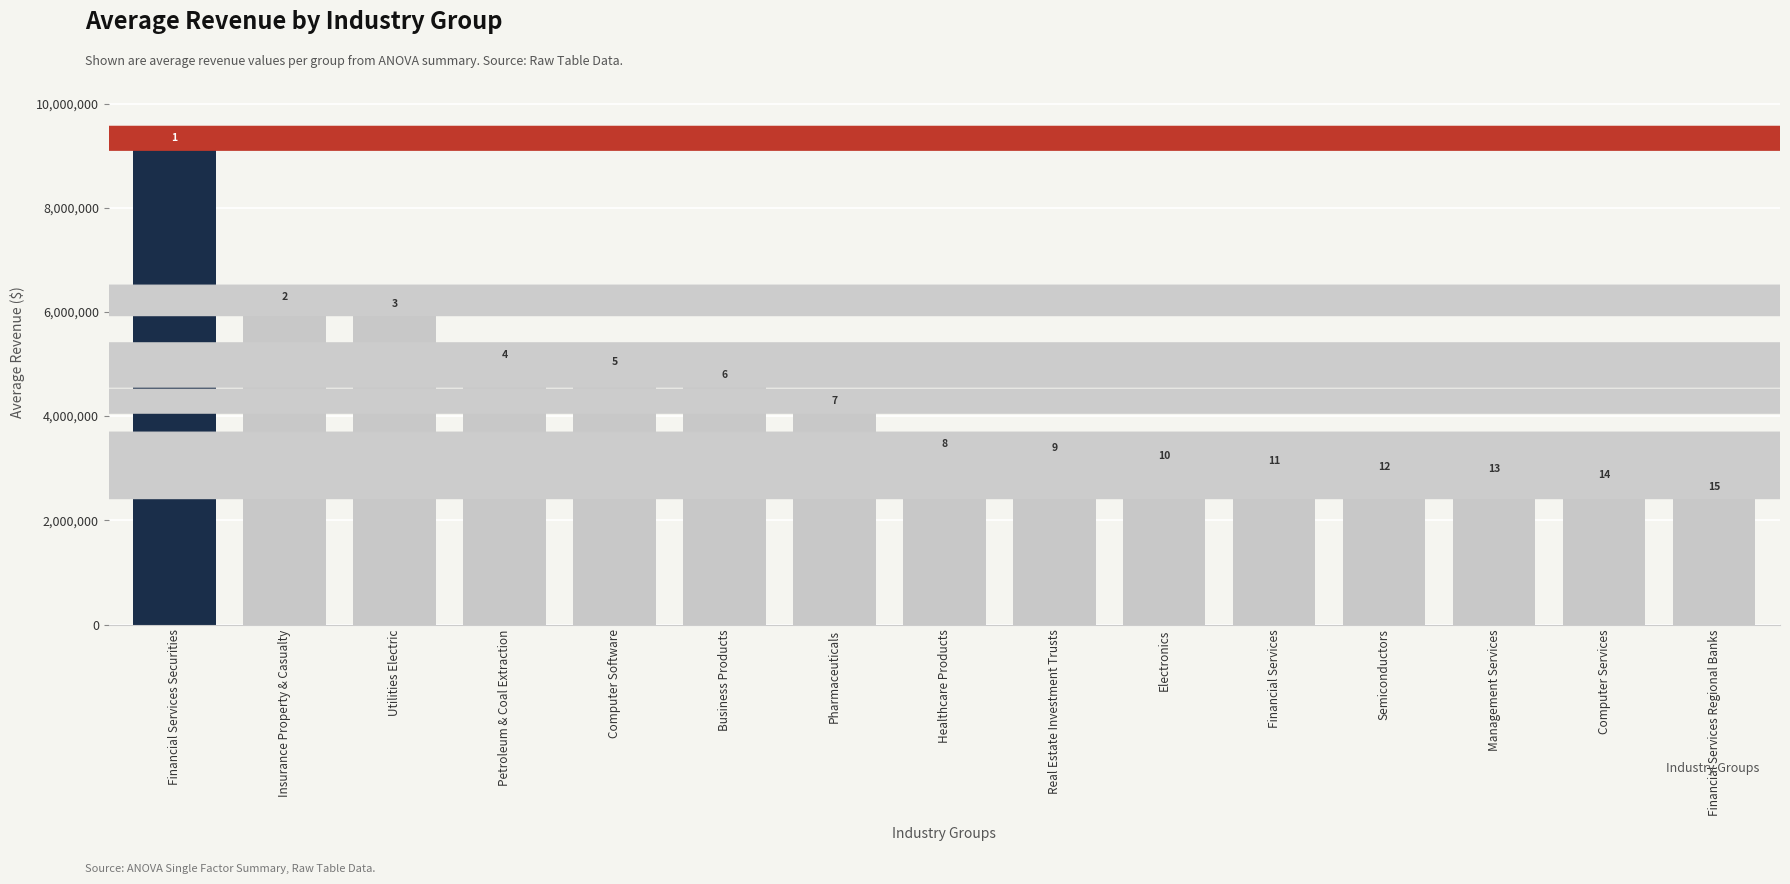

Reading left to right, extract all data points from this chart.

9105225.5	6056871.3	5931080.2	4950011.9	4802623.6	4558908.7	4058734.7	3235428.2	3159172.9	3015029.5	2902967.4	2792054.3	2763326.1	2647290.6	2418763.2